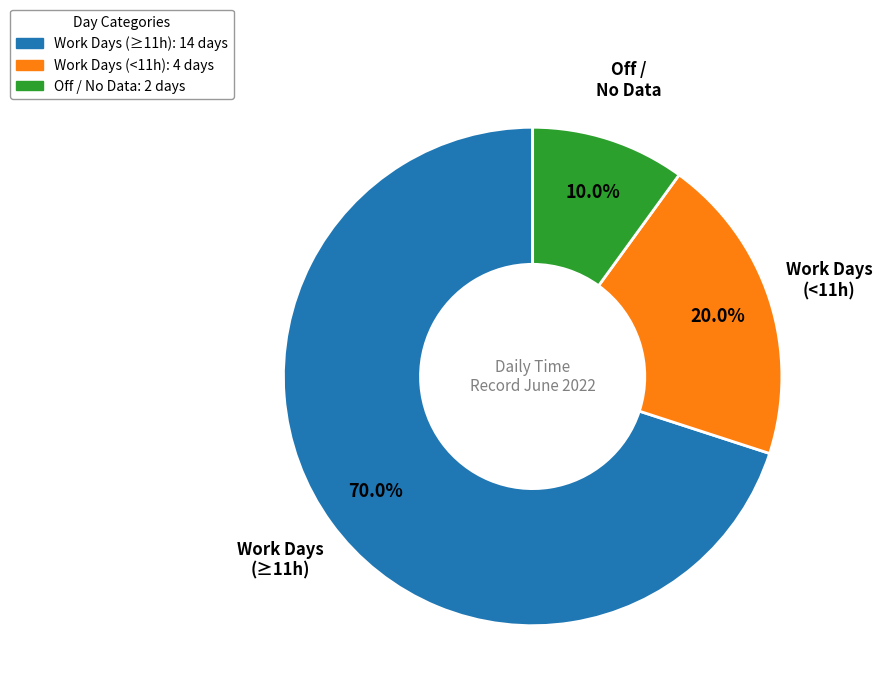

How many segments does this pie chart have?

3